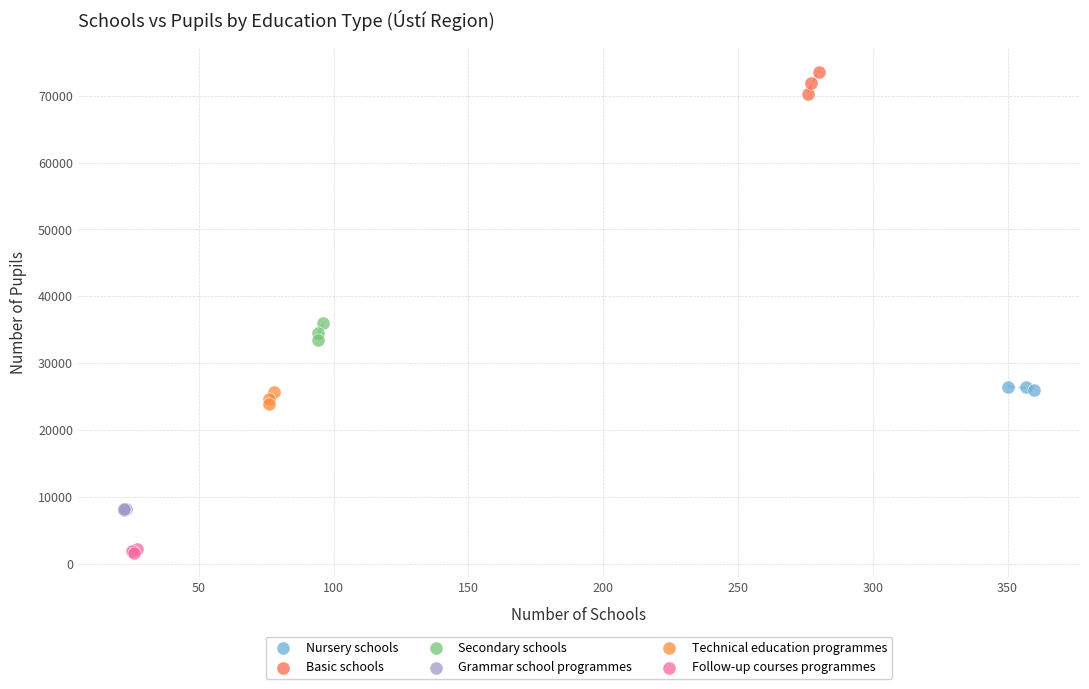

What are all the series names shown in the legend?

Nursery schools, Basic schools, Secondary schools, Grammar school programmes, Technical education programmes, Follow-up courses programmes